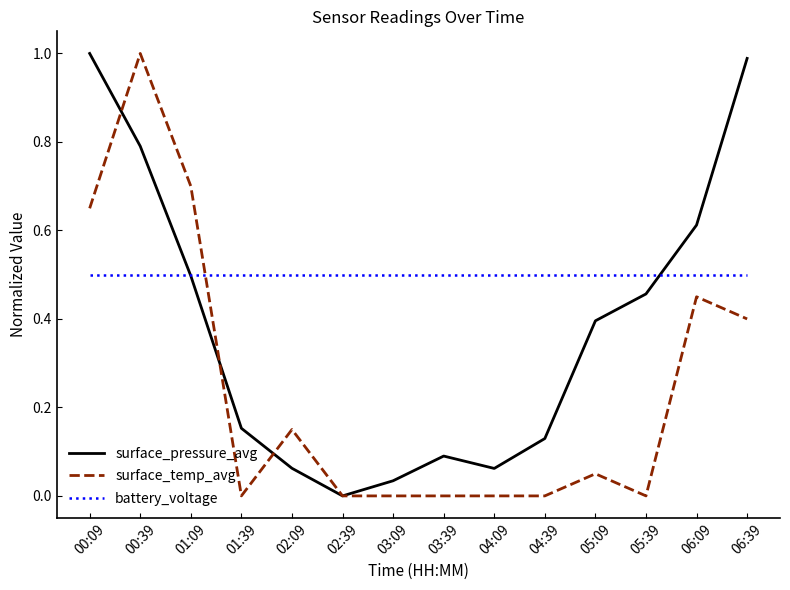

Count the number of data series in this chart.

3